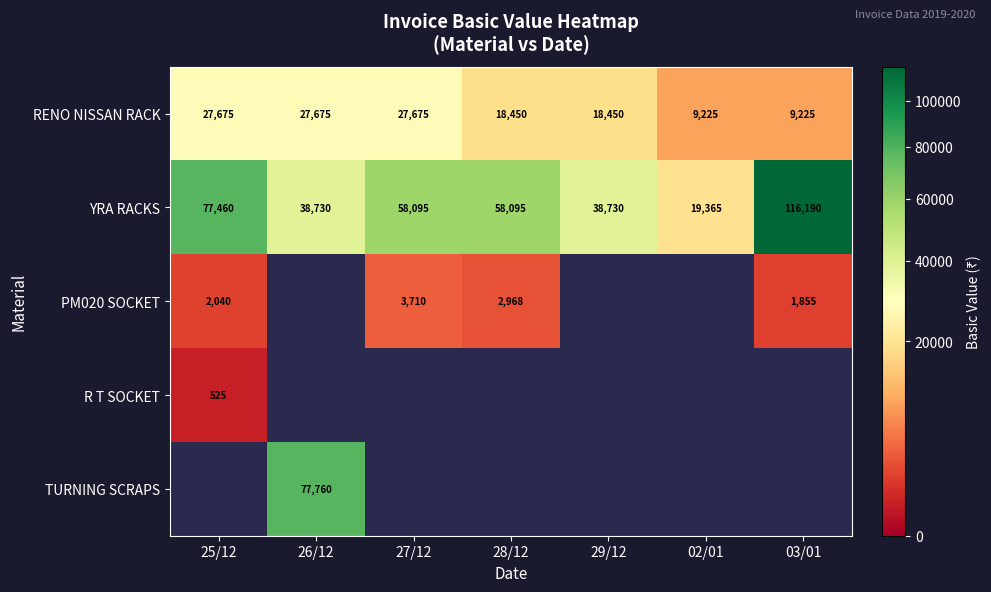

What is the spread (max minus min) of values at 26/12?

50085.0